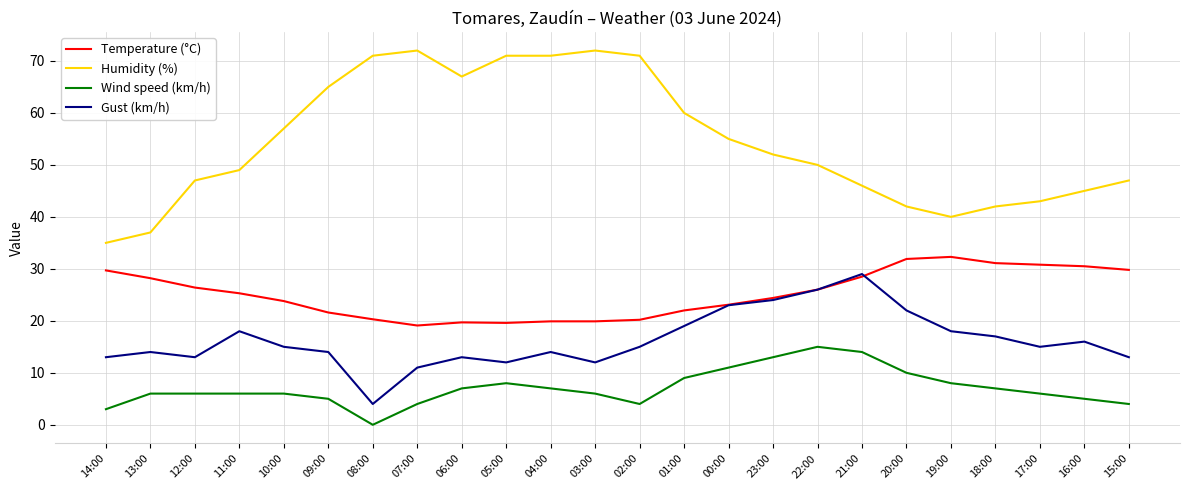

True or false: Wind speed (km/h) and Humidity (%) cross at least once.

False